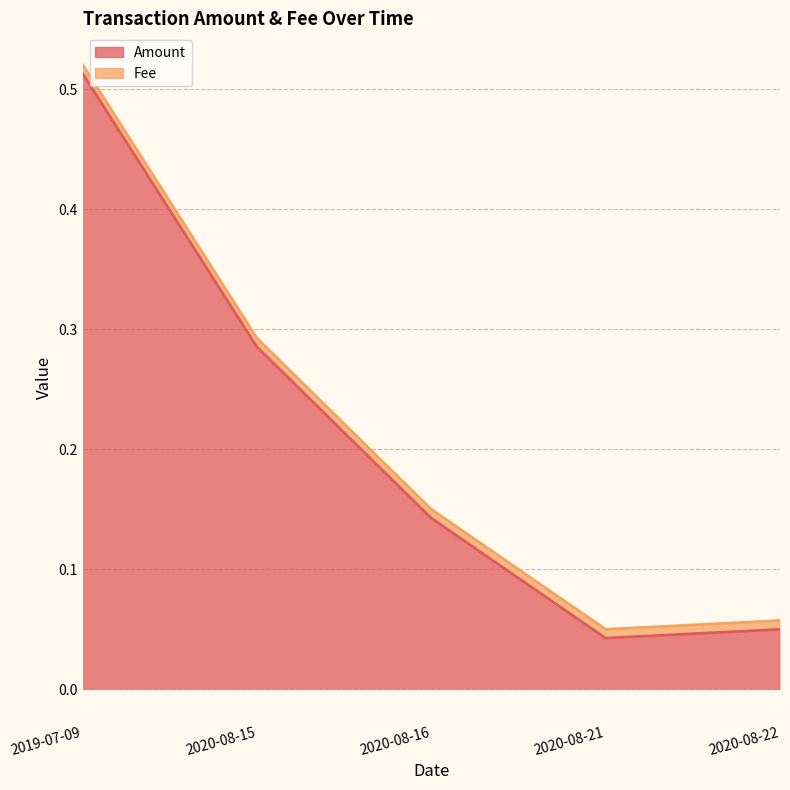

List the labels in order of value, smallest first.

2020-08-21, 2020-08-22, 2020-08-16, 2020-08-15, 2019-07-09